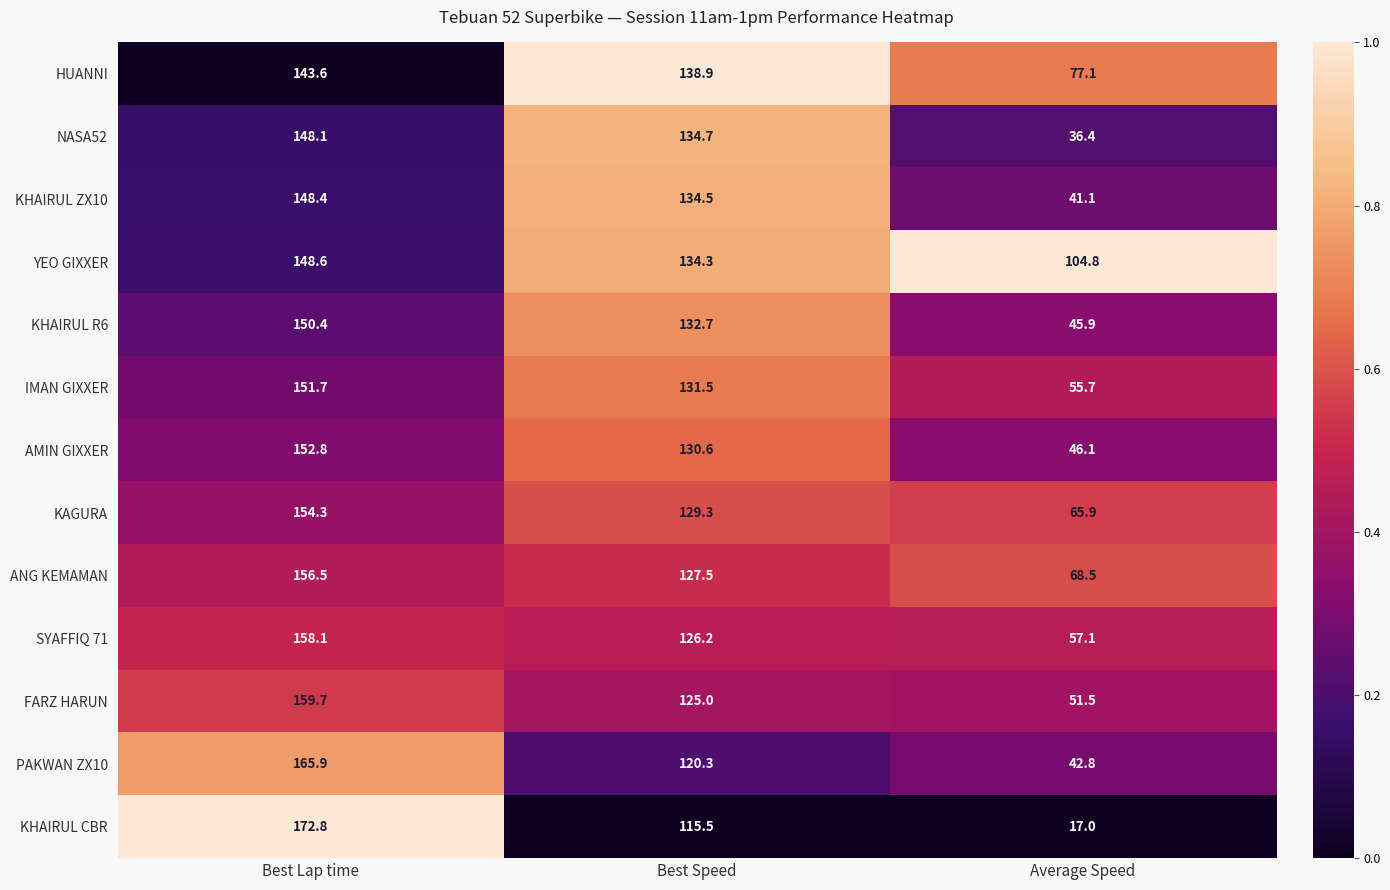

At which category is the sum across all series the highest?

Best Lap time